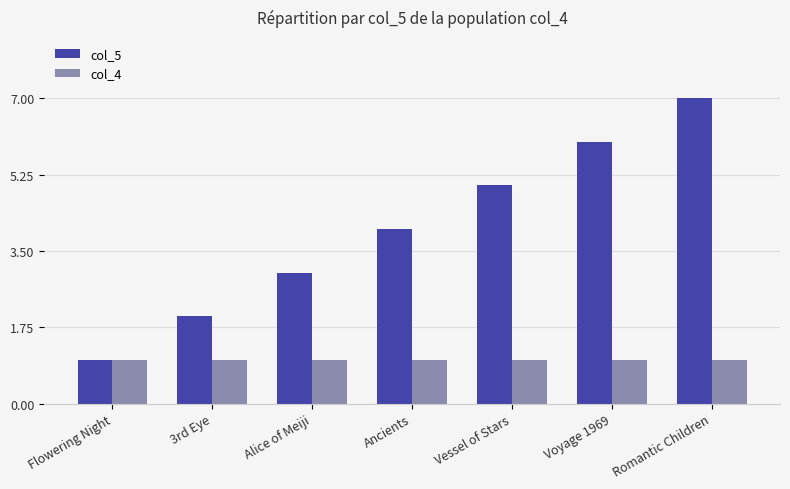

What is the average value of the col_5 series?

4